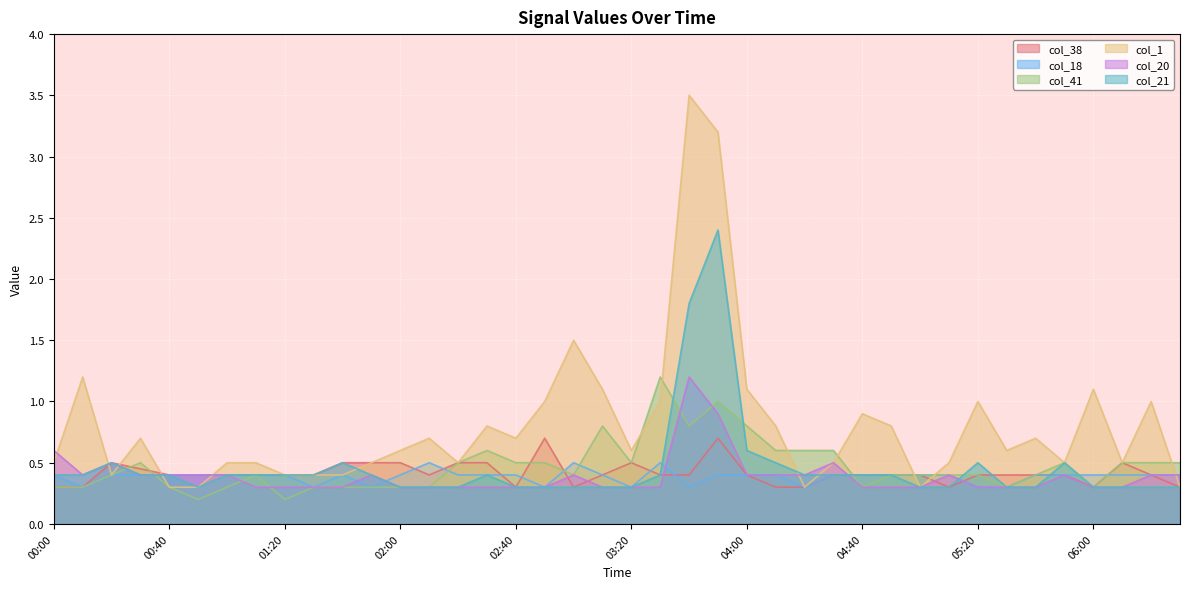

How many col_21 values are between 0 and 1?

38